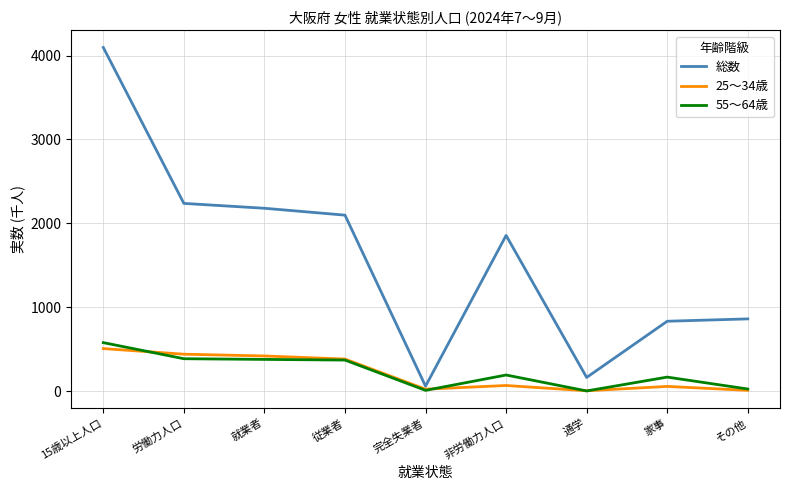

What is the spread (max minus min) of values at 完全失業者?

50